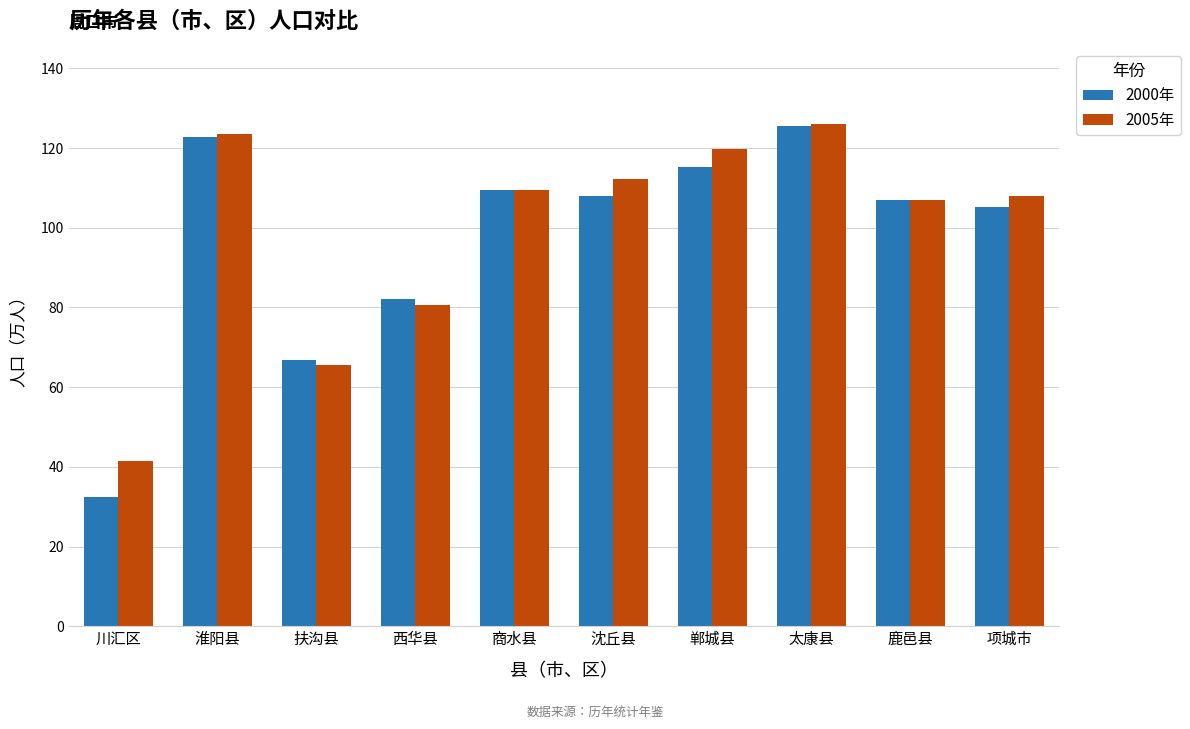

Is it true that 2005年 equals 112.3 at 沈丘县?

True